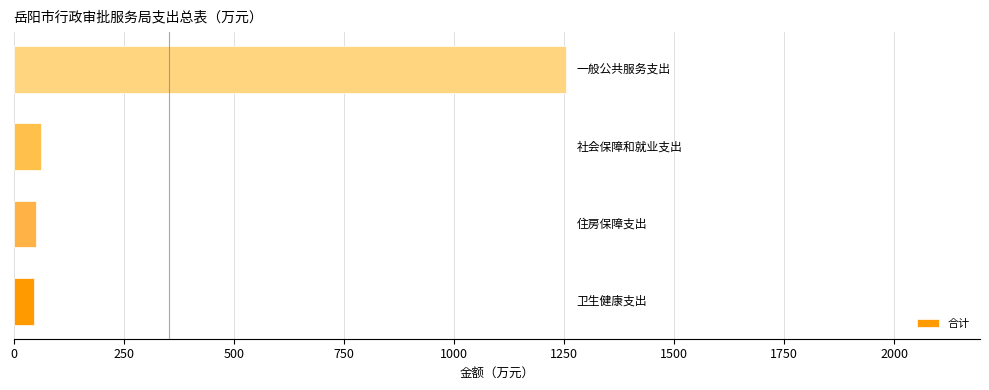

What is the minimum value shown in the chart?

46.5